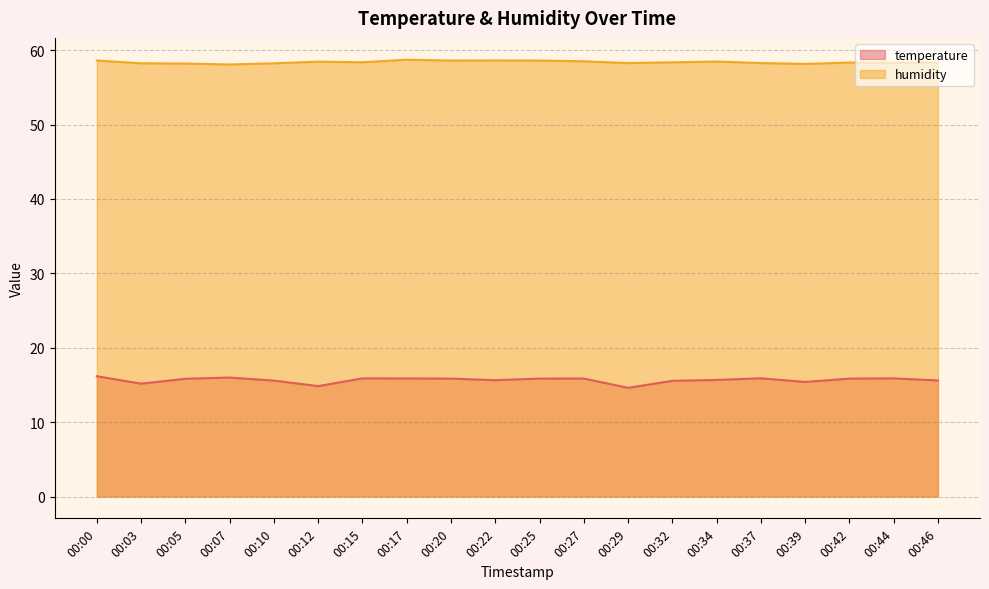

At how many categories does at least one series exceed 29?

20